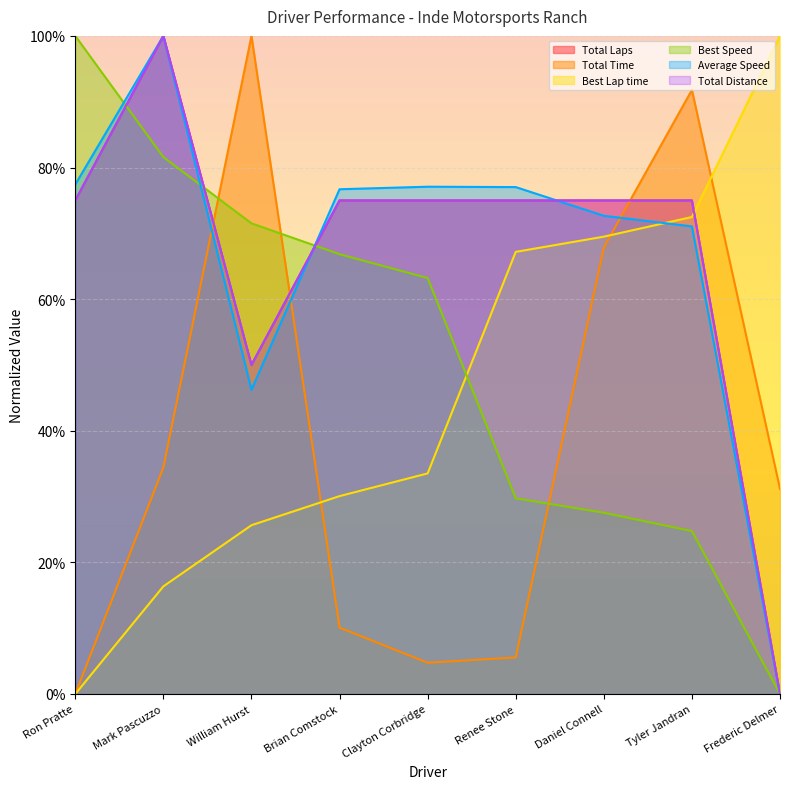

What is the maximum value for Total Distance?

100.0